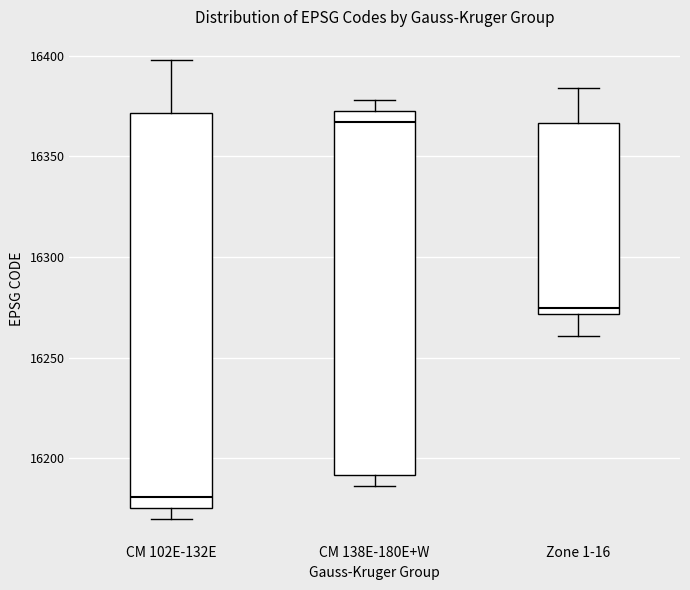

Where is the upper edge of the box for CM 138E-180E+W on the y-axis? The values are not printed on the chart, so give them approximately, as read against the axis.

16375